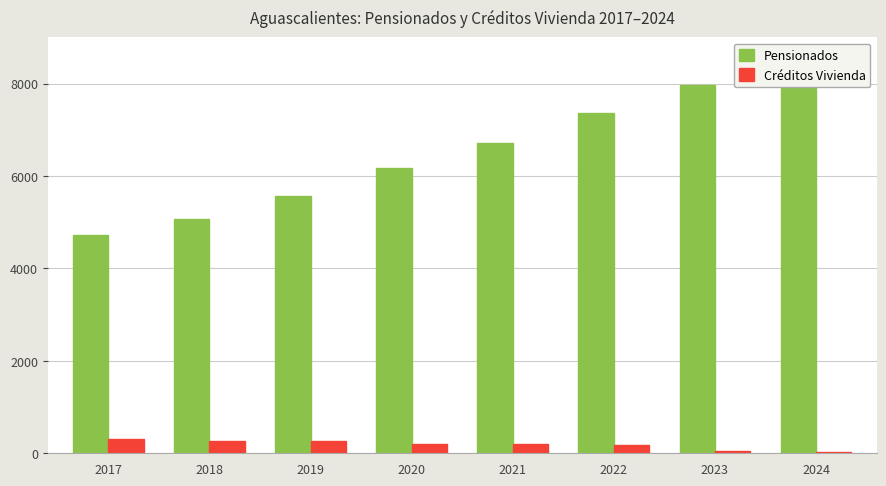

What is the difference between the highest and lowest values at 2022?

7188